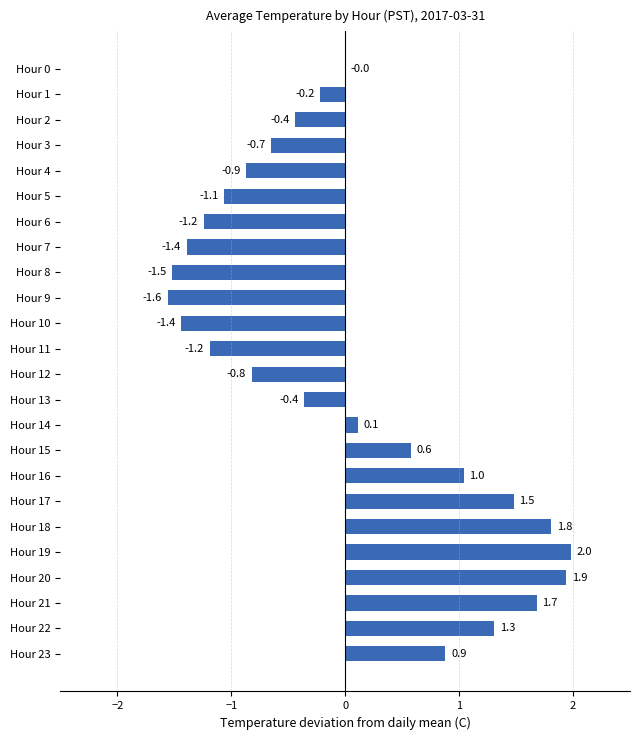

What is the sum of all values?

0.1